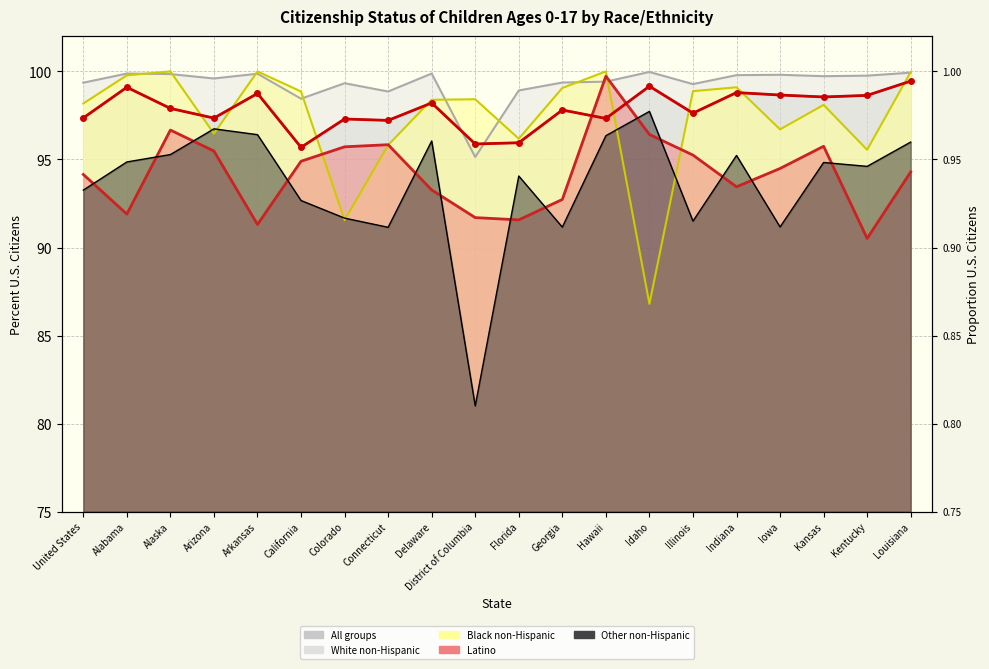

Reading left to right, what are all the values shown in this chart?

Latino: 94.2	91.9	96.7	95.5	91.3	94.9	95.7	95.8	93.3	91.7	91.6	92.7	99.7	96.4	95.2	93.5	94.5	95.8	90.5	94.3
White non-Hispanic: 99.4	99.9	99.8	99.6	99.9	98.5	99.3	98.9	99.9	95.1	98.9	99.4	99.4	100.0	99.3	99.8	99.8	99.7	99.8	99.9
Black non-Hispanic: 98.2	99.8	100.0	96.5	100.0	98.9	91.6	95.8	98.4	98.4	96.2	99.1	100.0	86.8	98.9	99.1	96.7	98.1	95.5	100.0
Other non-Hispanic: 93.3	94.9	95.3	96.7	96.4	92.7	91.7	91.2	96.0	81.0	94.1	91.2	96.3	97.7	91.5	95.2	91.2	94.8	94.6	96.0
All groups: 97.4	99.1	97.9	97.3	98.8	95.7	97.3	97.2	98.2	95.9	96.0	97.8	97.3	99.2	97.6	98.8	98.7	98.5	98.6	99.5